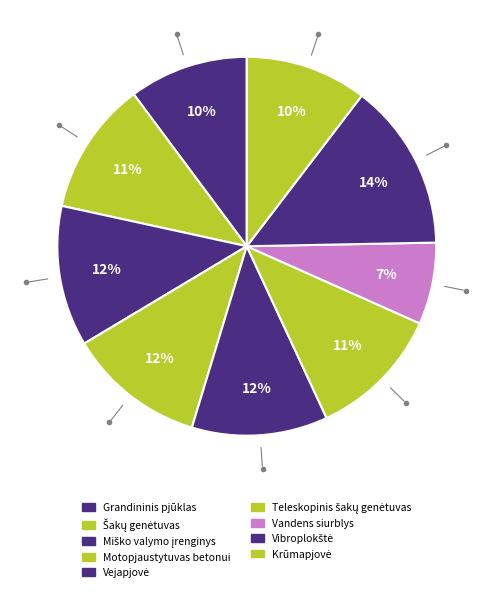

How many slices are in this pie chart?

9